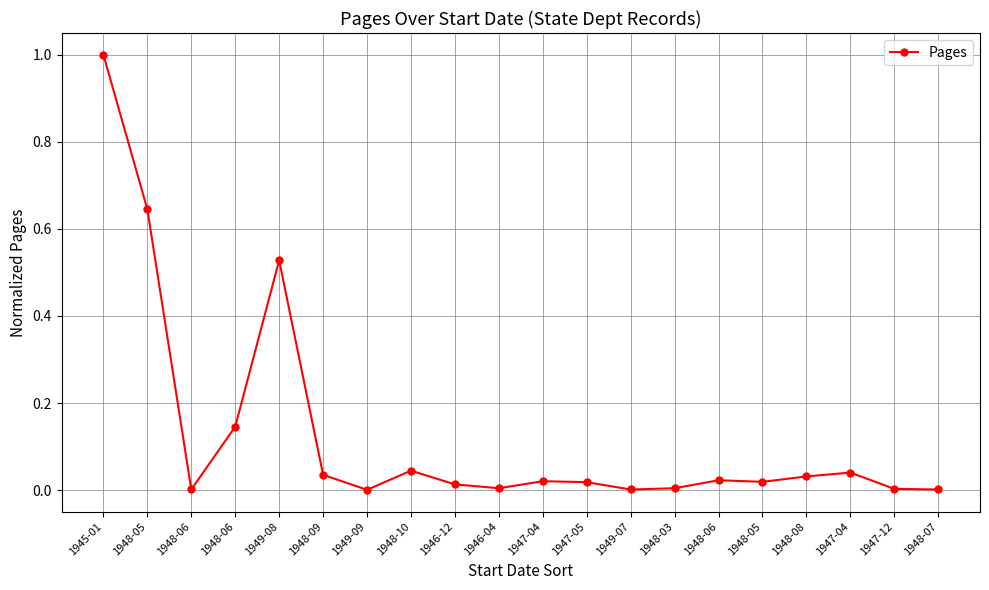

Reading left to right, extract all data points from this chart.

1.0	0.6	0.0	0.1	0.5	0.0	0.0	0.0	0.0	0.0	0.0	0.0	0.0	0.0	0.0	0.0	0.0	0.0	0.0	0.0